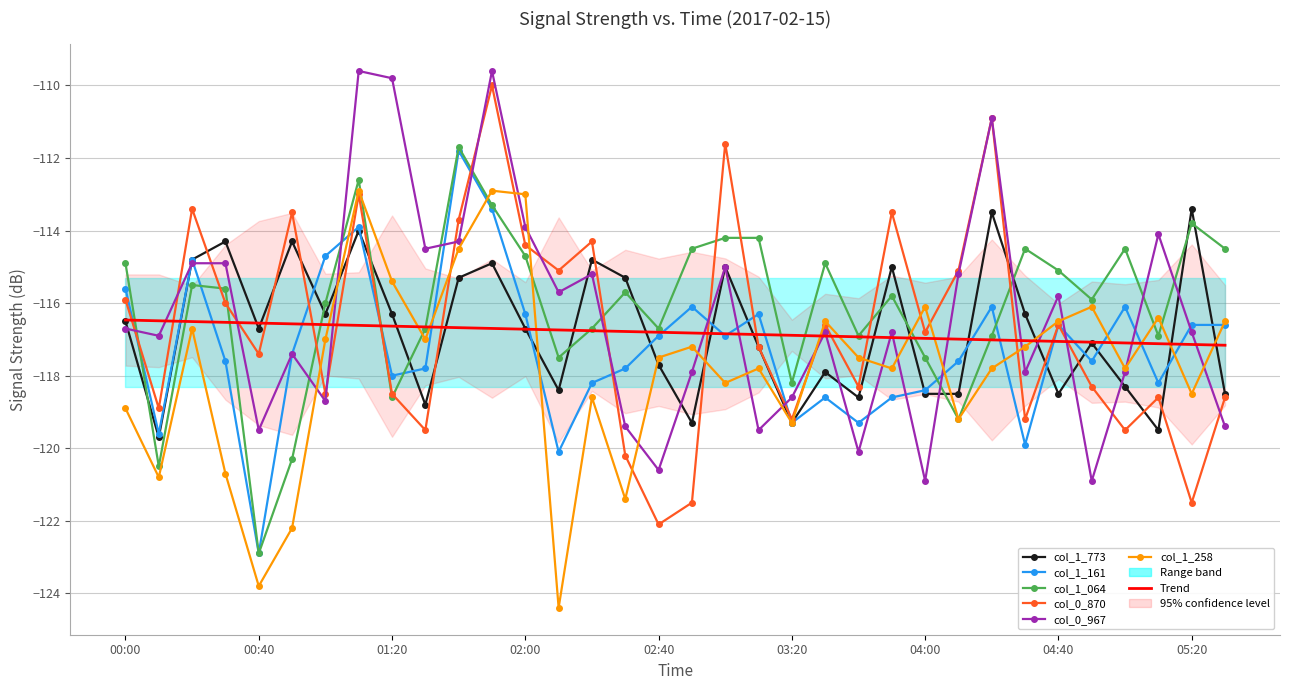

Which series changed the most between 01:10 and 04:30?

col_0_967